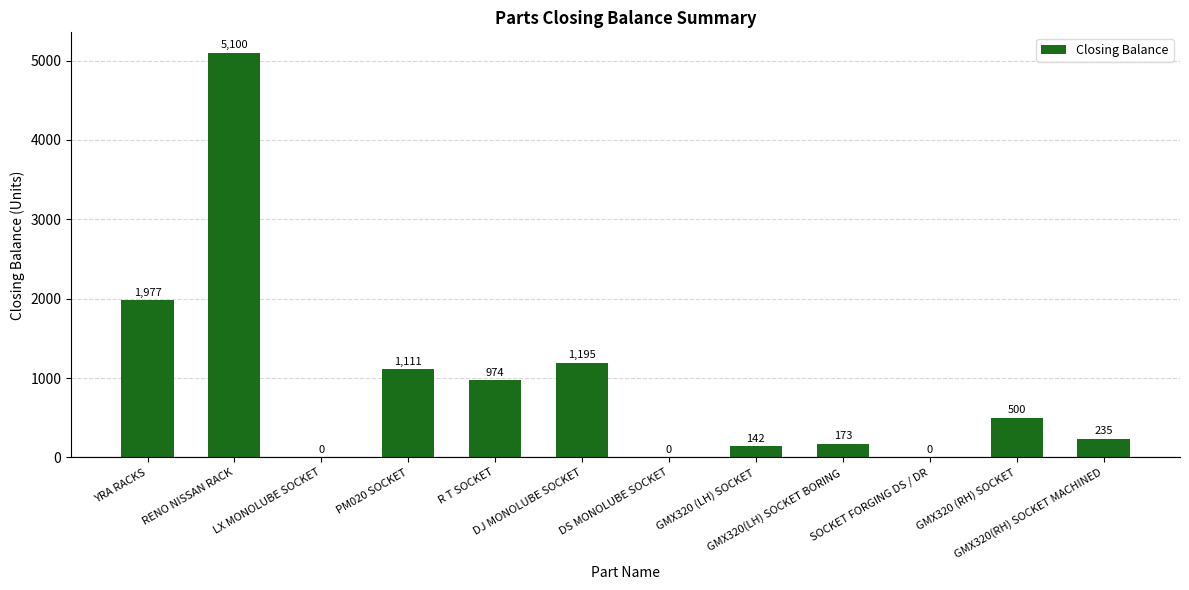

Reading left to right, what are all the values shown in this chart?

YRA RACKS=1977	RENO NISSAN RACK=5100	LX MONOLUBE SOCKET=0	PM020 SOCKET=1111	R T SOCKET=974	DJ MONOLUBE SOCKET=1195	DS MONOLUBE SOCKET=0	GMX320 (LH) SOCKET=142	GMX320(LH) SOCKET BORING=173	SOCKET FORGING DS / DR=0	GMX320 (RH) SOCKET=500	GMX320(RH) SOCKET MACHINED=235